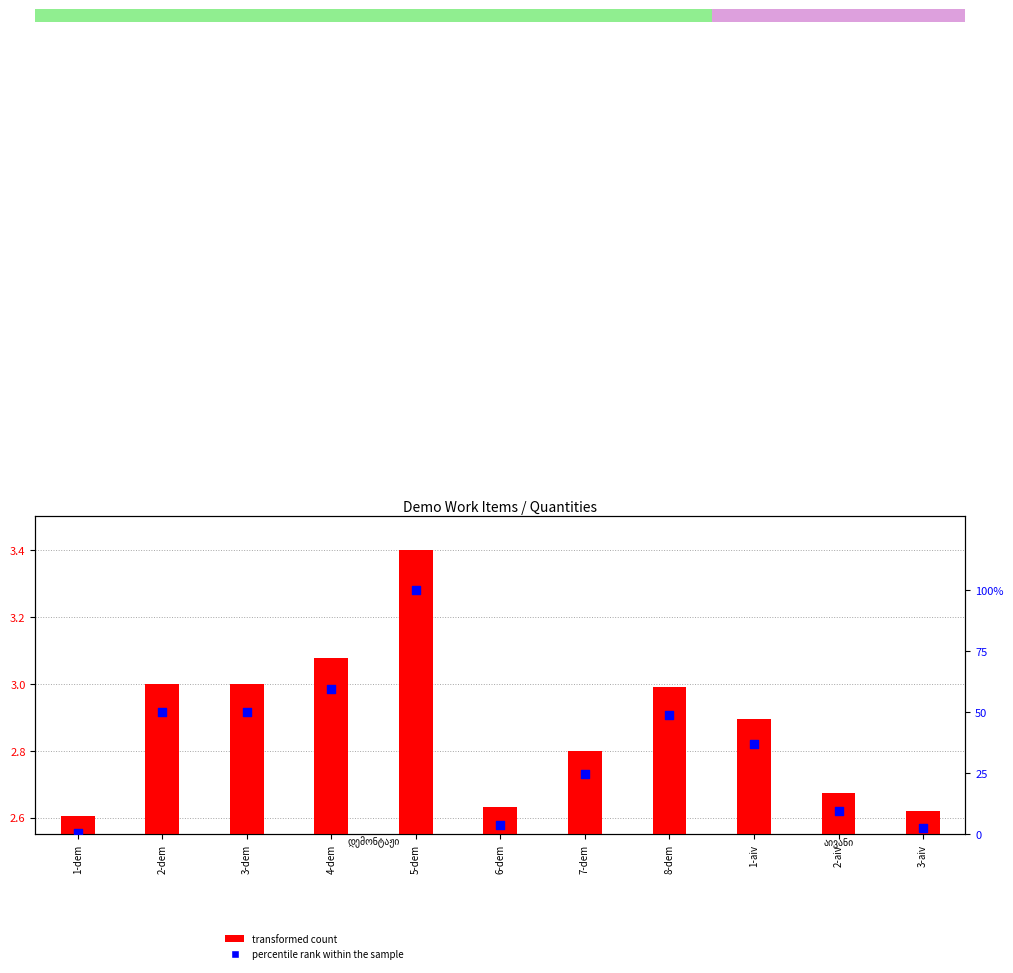

Which series reaches the minimum Y coordinate?

percentile rank within the sample